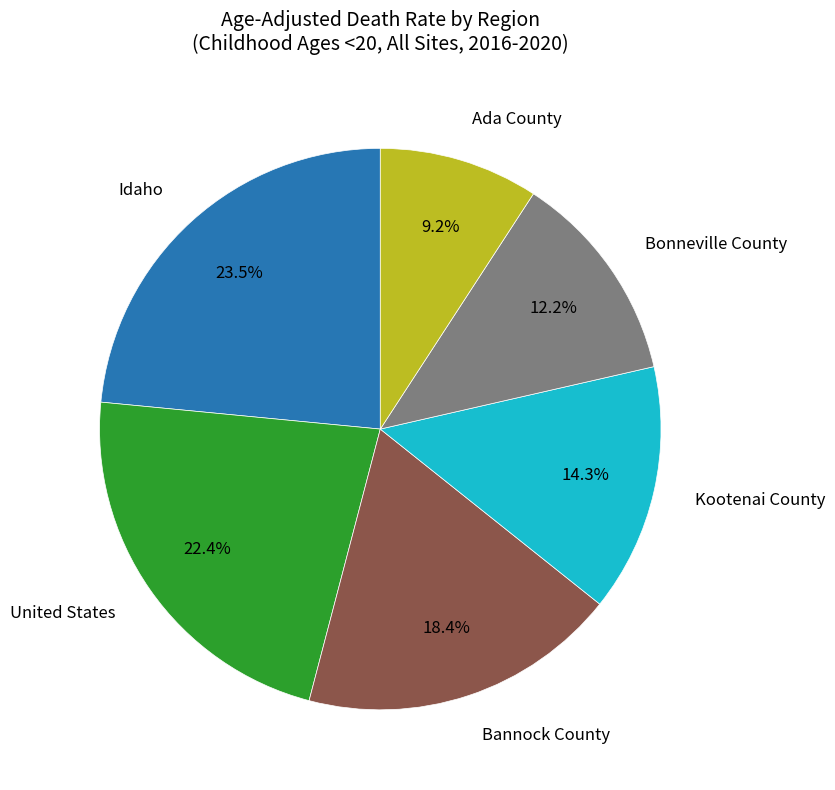

Is it true that Ada County is 9% of the pie?

True